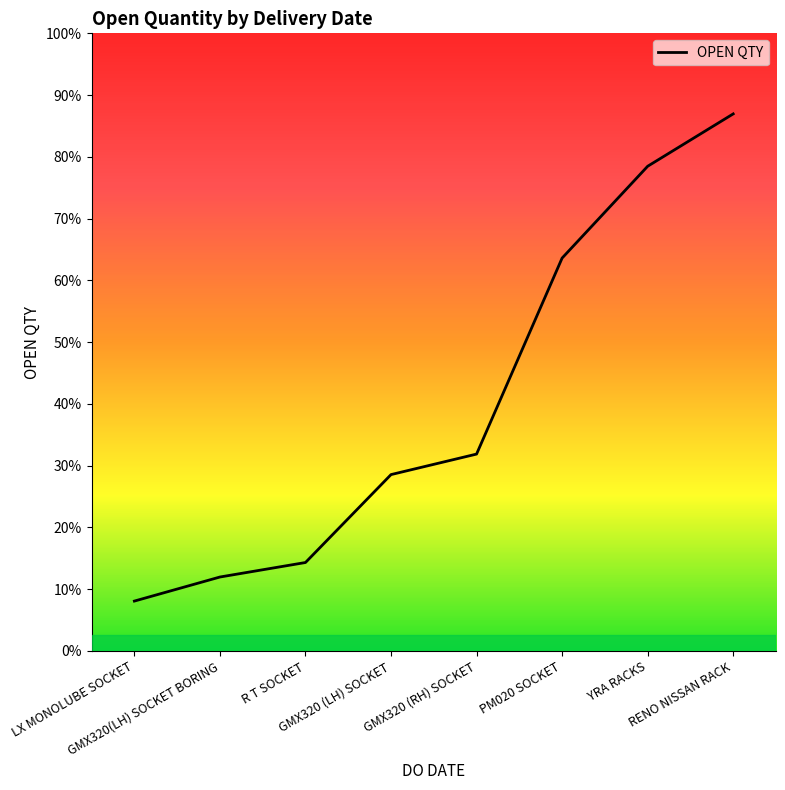

Is this an area chart (filled region under the line)?

Yes